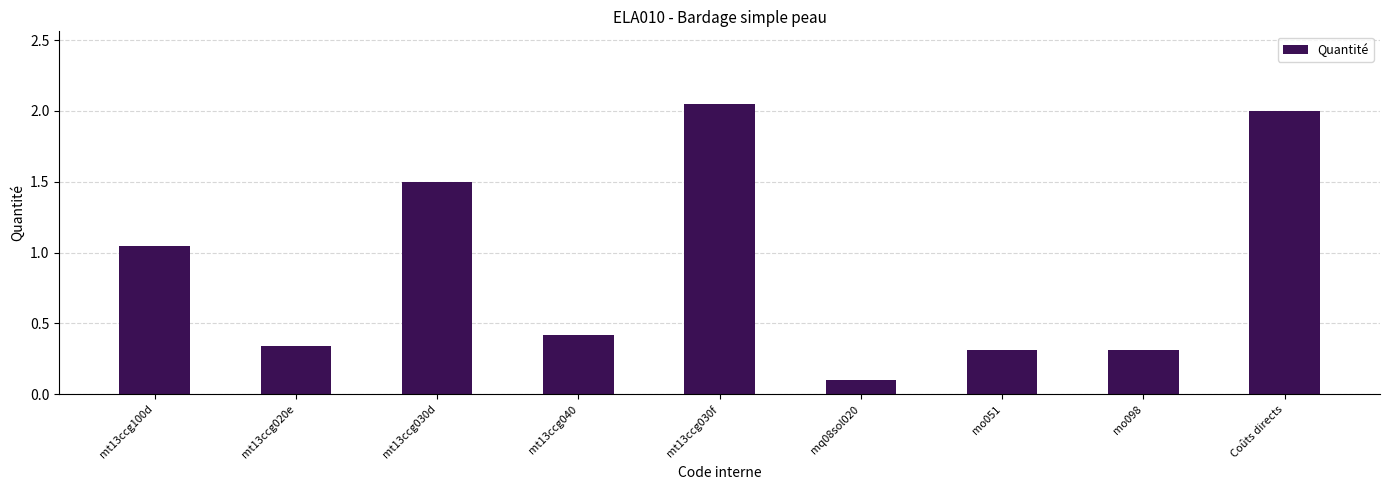

What is the label of the 5th bar from the right?

mt13ccg030f